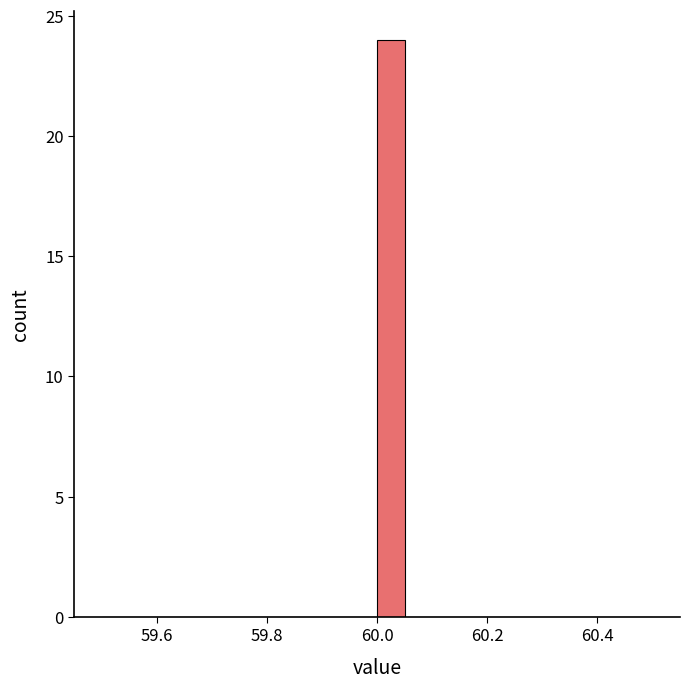

Read against the x-axis, roughly where is the centre of the tallest bar?

60.02